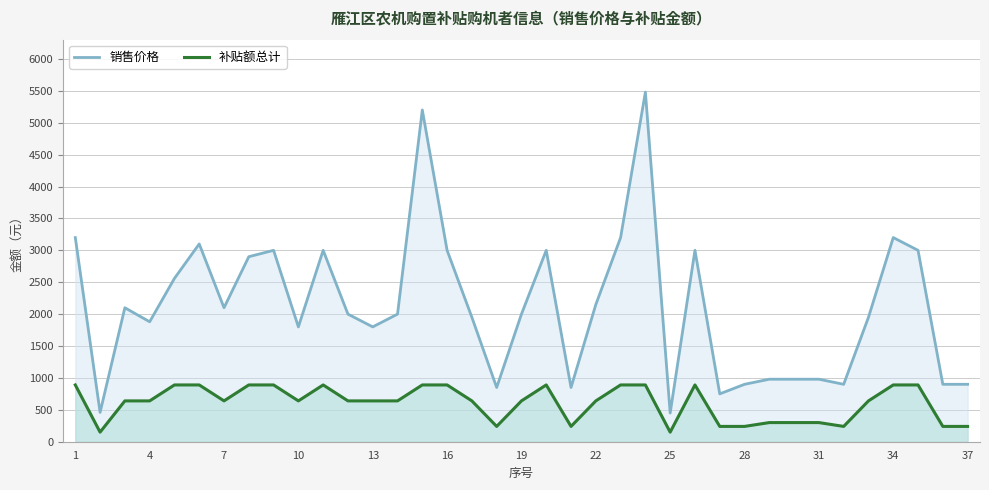

How many interior local peaks does the 补贴额总计 series have?

3